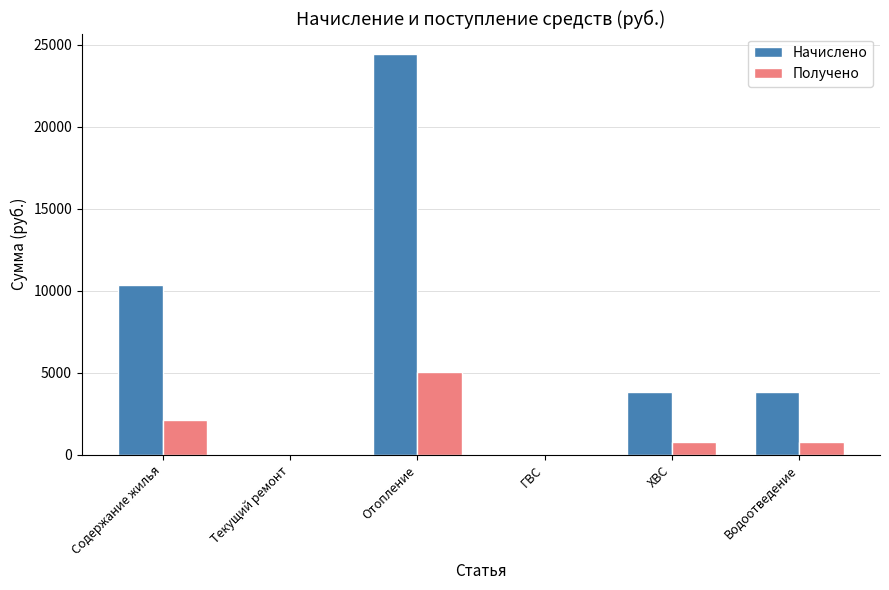

Is it true that Начислено equals 6724.9 at Водоотведение?

False